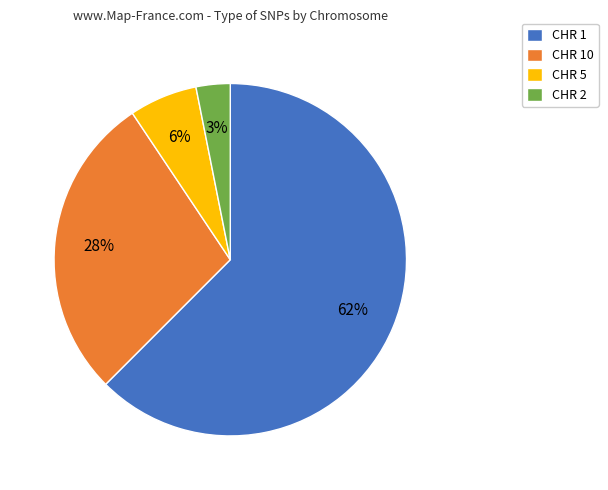

How many slices are in this pie chart?

4